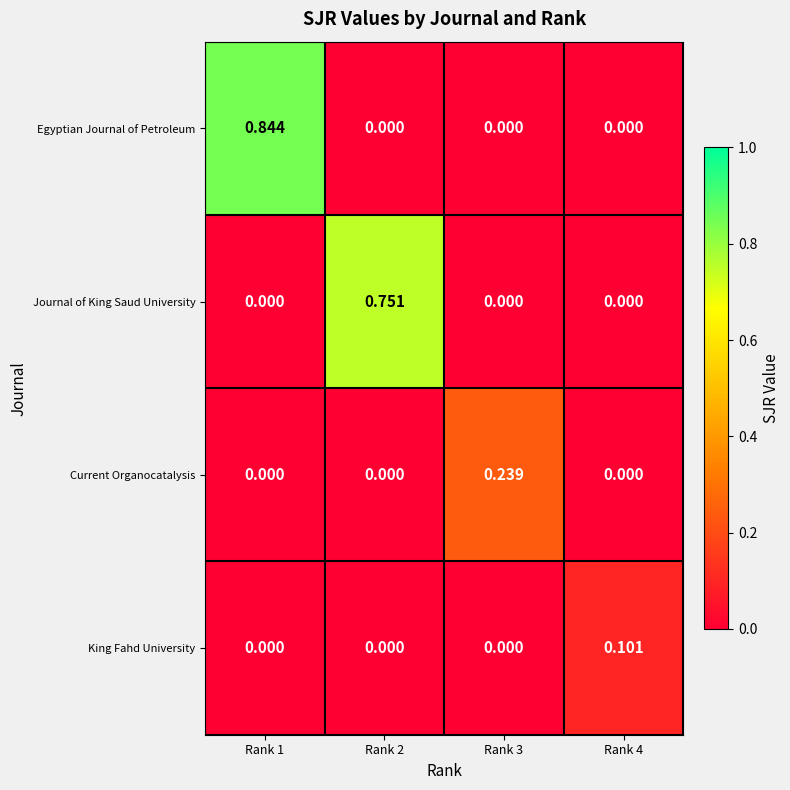

At which category is the sum across all series the highest?

Rank 1